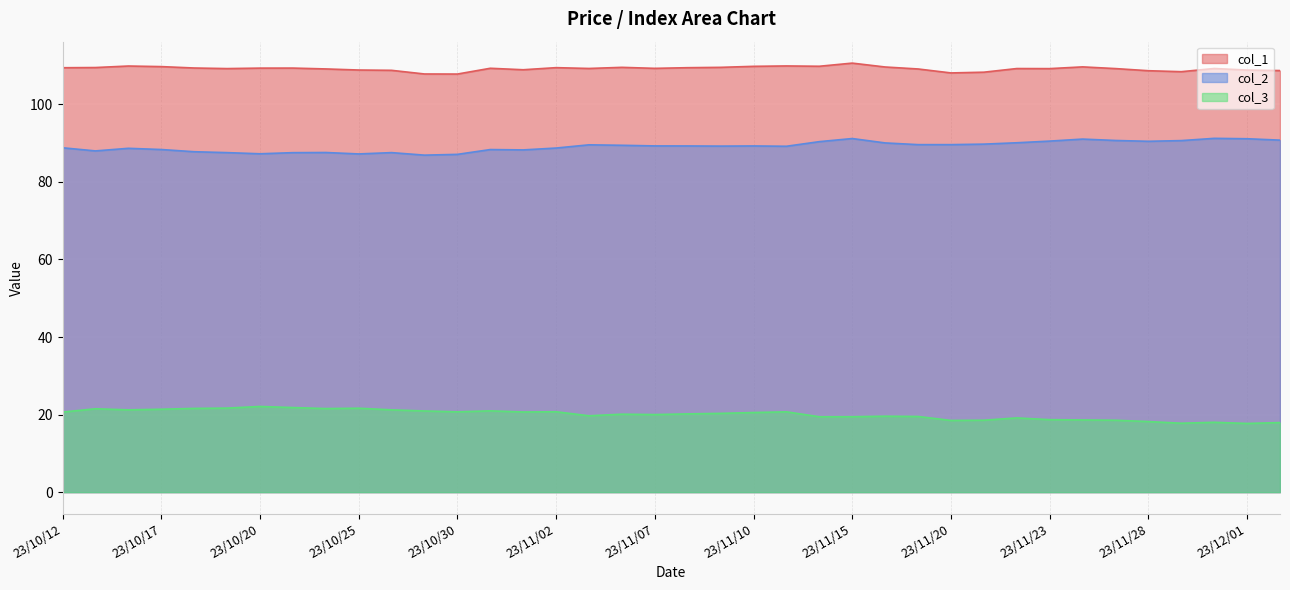

How many data points does each series have?

38